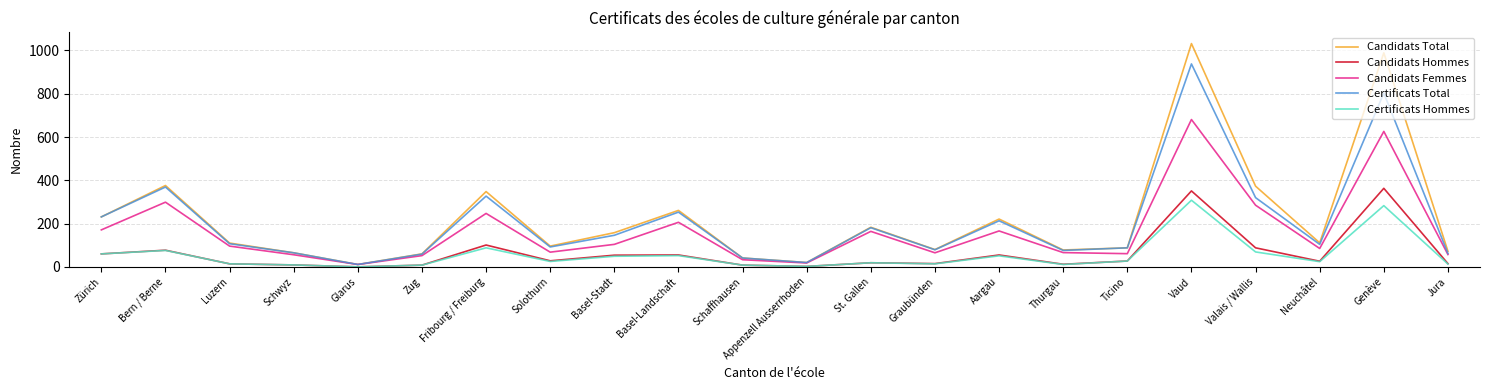

Where is the first local maximum for Candidats Total?

Bern / Berne